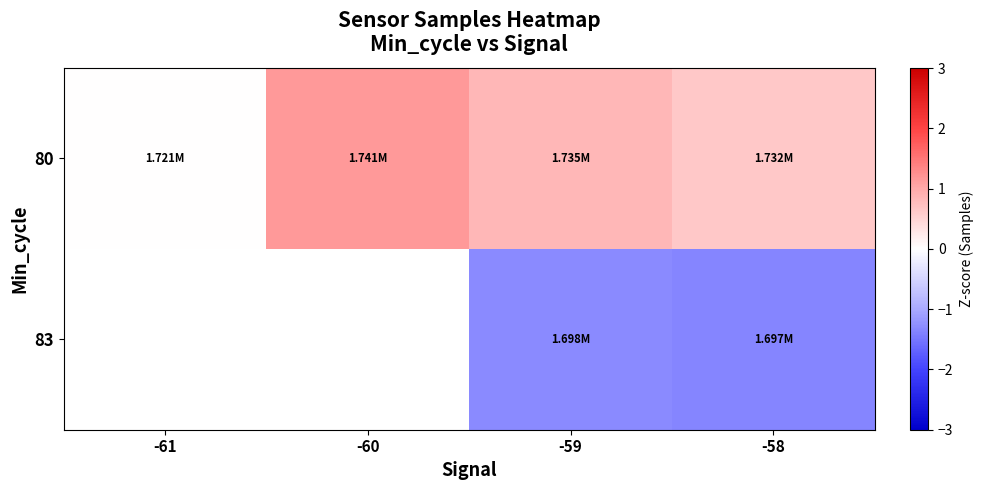

At which category is the sum across all series the highest?

-59